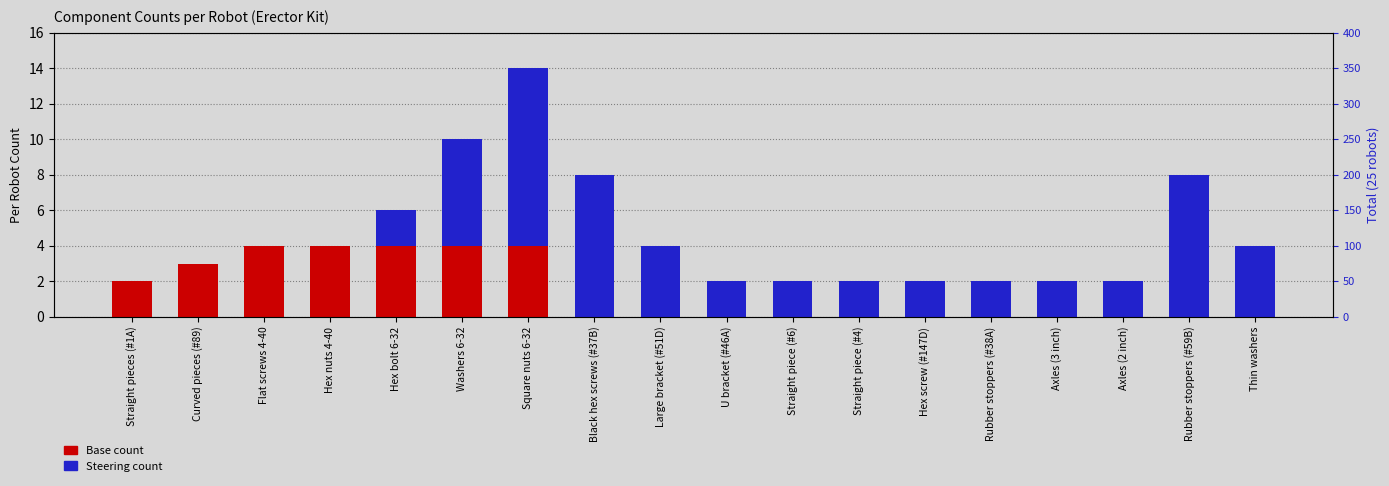

Reading right to left, what are all the values shown in this chart?

Base: Thin washers=0	Rubber stoppers (#59B)=0	Axles (2 inch)=0	Axles (3 inch)=0	Rubber stoppers (#38A)=0	Hex screw (#147D)=0	Straight piece (#4)=0	Straight piece (#6)=0	U bracket (#46A)=0	Large bracket (#51D)=0	Black hex screws (#37B)=0	Square nuts 6-32=4	Washers 6-32=4	Hex bolt 6-32=4	Hex nuts 4-40=4	Flat screws 4-40=4	Curved pieces (#89)=3	Straight pieces (#1A)=2
Steering: Thin washers=4	Rubber stoppers (#59B)=8	Axles (2 inch)=2	Axles (3 inch)=2	Rubber stoppers (#38A)=2	Hex screw (#147D)=2	Straight piece (#4)=2	Straight piece (#6)=2	U bracket (#46A)=2	Large bracket (#51D)=4	Black hex screws (#37B)=8	Square nuts 6-32=10	Washers 6-32=6	Hex bolt 6-32=2	Hex nuts 4-40=0	Flat screws 4-40=0	Curved pieces (#89)=0	Straight pieces (#1A)=0